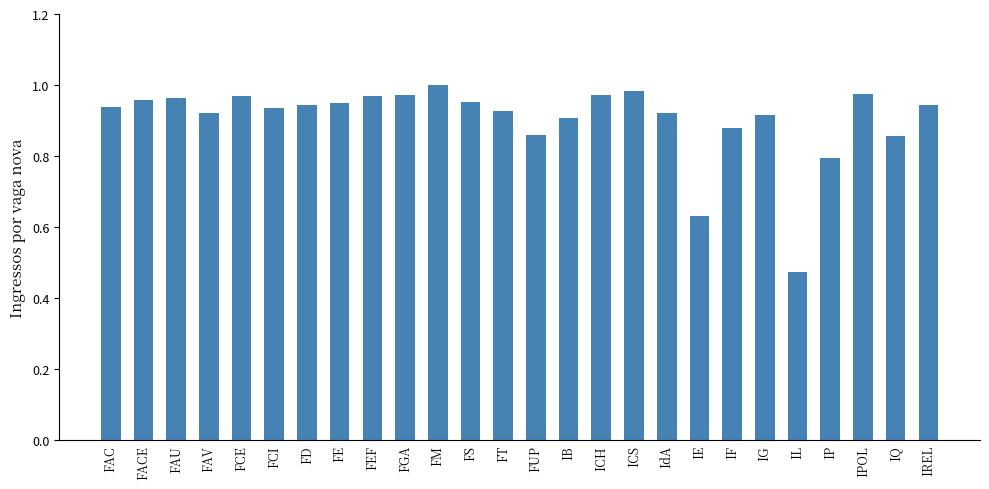

What is the sum of the values at IF and FAC?

1.8